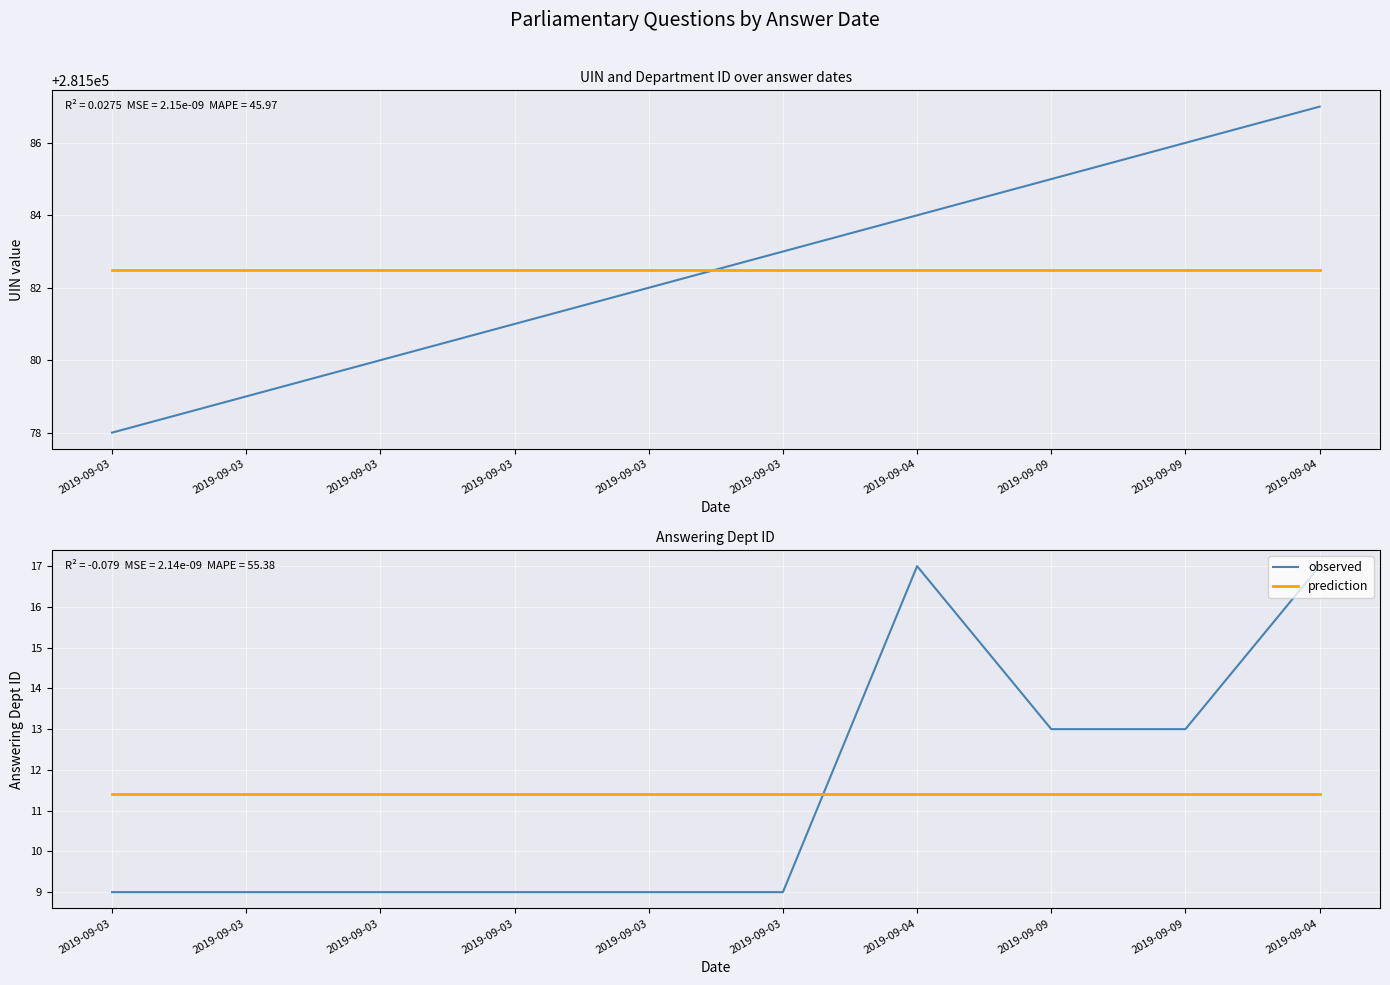

Rank the categories by observed value from highest to lowest.

2019-09-04, 2019-09-04, 2019-09-09, 2019-09-09, 2019-09-03, 2019-09-03, 2019-09-03, 2019-09-03, 2019-09-03, 2019-09-03